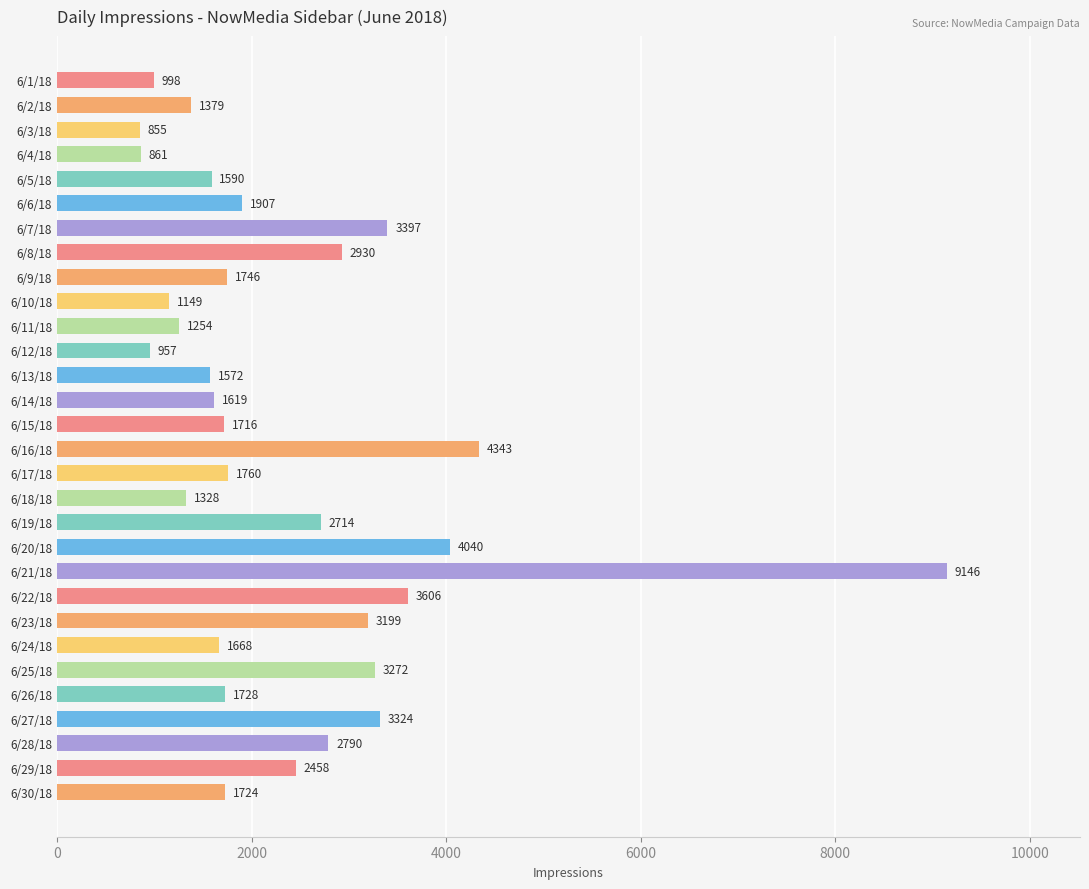

Is it true that the value at 6/26/18 is 1728?

True